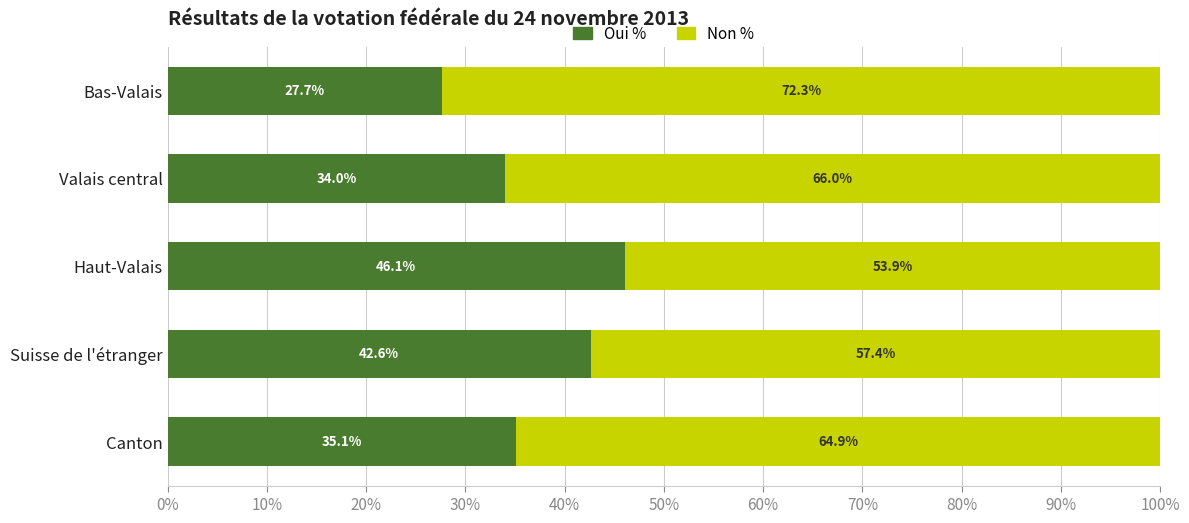

What value does the Oui % series have at Haut-Valais?

46.1